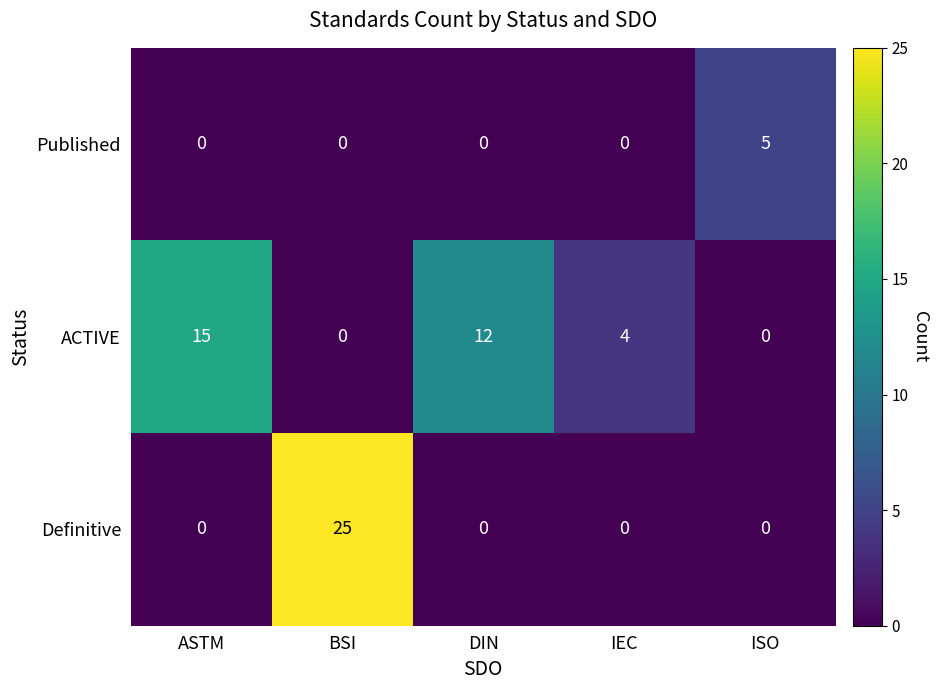

Reading right to left, what are all the values shown in this chart?

Published: 5	0	0	0	0
ACTIVE: 0	4	12	0	15
Definitive: 0	0	0	25	0